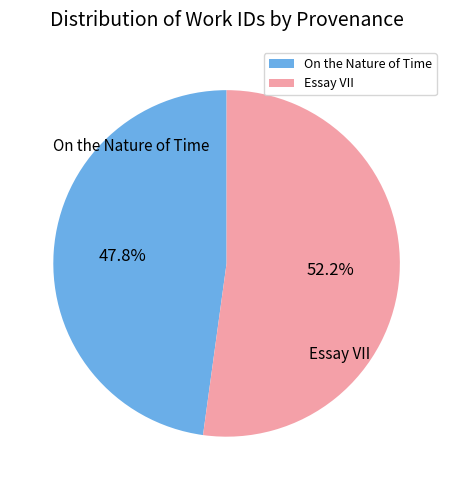

What is the largest slice in the pie chart?

Essay VII